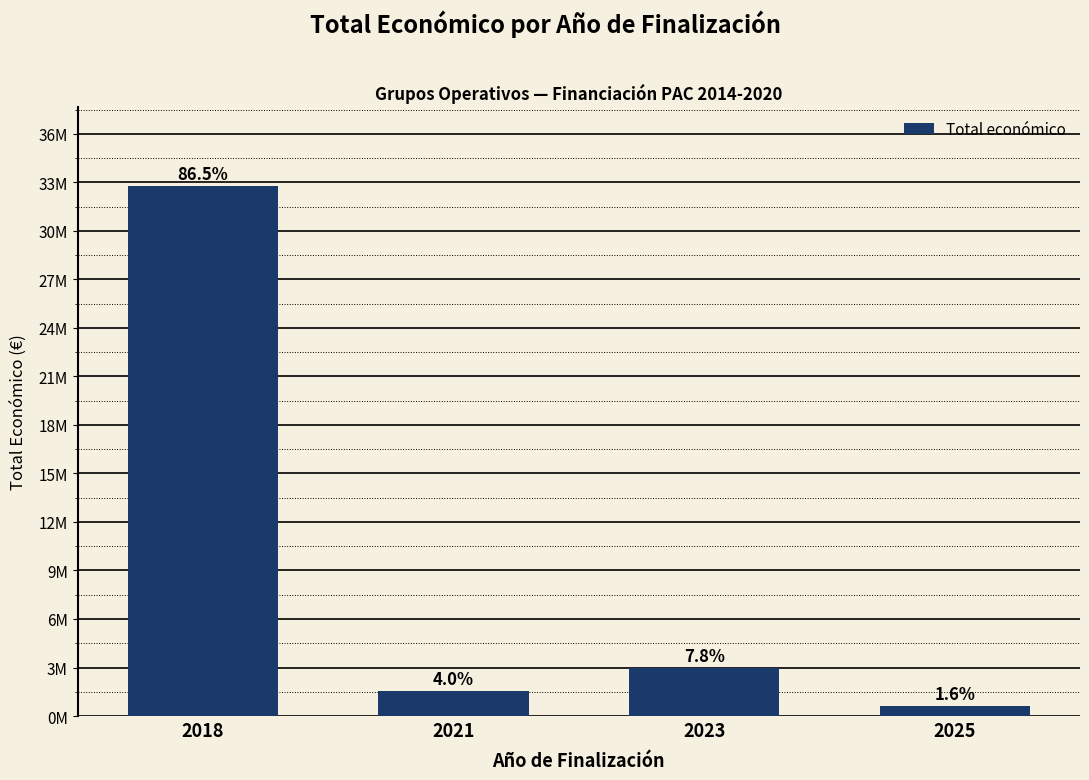

Reading left to right, what are all the values shown in this chart?

2018=32745933	2021=1527891	2023=2959106	2025=602260